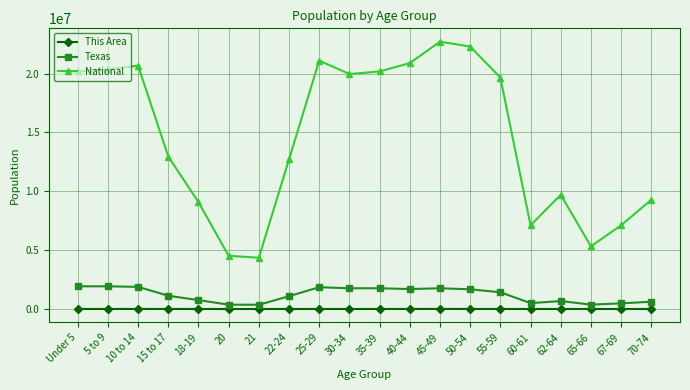

What is the sum of the National values at 45-49 and 21?

27062885